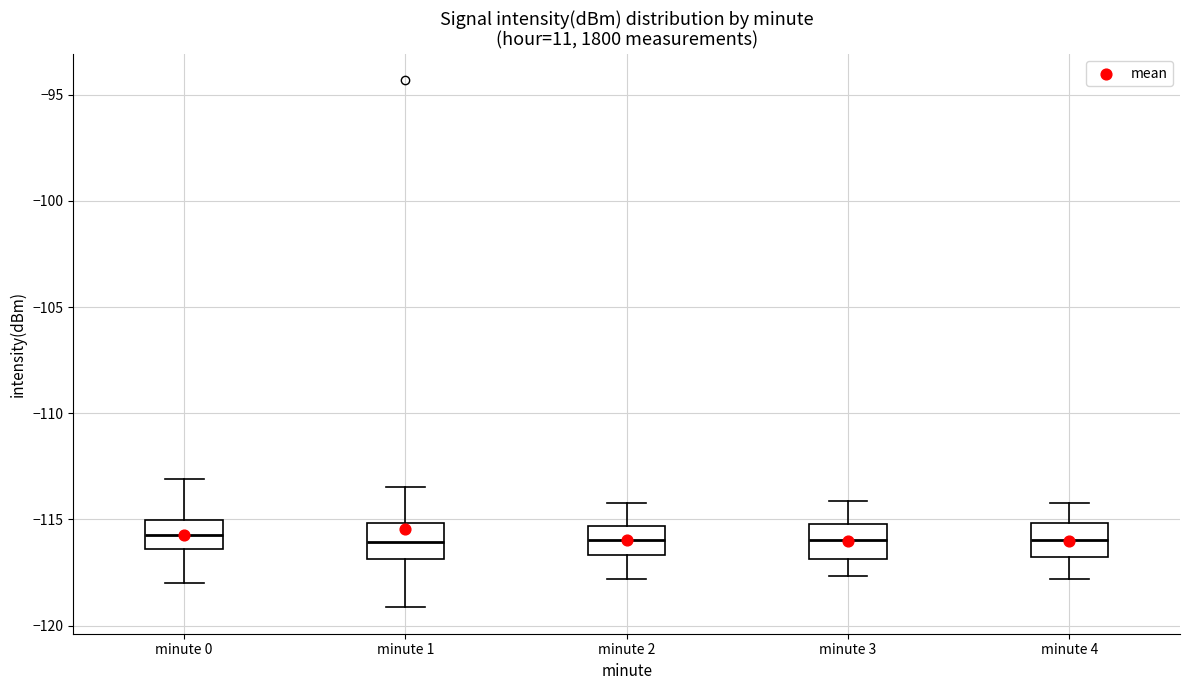

Reading left to right, transcribe this box plot: for each box, give where its median line is, the range the box spans, and where its two whiskers end, as read against the y-axis. The values are not printed on the chart, so give them approximately, as read against the axis.

minute 0: median -115.5, box -116.5 to -115.0, whiskers -118.0 to -113.0
minute 1: median -116.0, box -117.0 to -115.0, whiskers -119.0 to -113.5
minute 2: median -116.0, box -116.5 to -115.5, whiskers -118.0 to -114.0
minute 3: median -116.0, box -117.0 to -115.0, whiskers -117.5 to -114.0
minute 4: median -116.0, box -117.0 to -115.0, whiskers -118.0 to -114.0